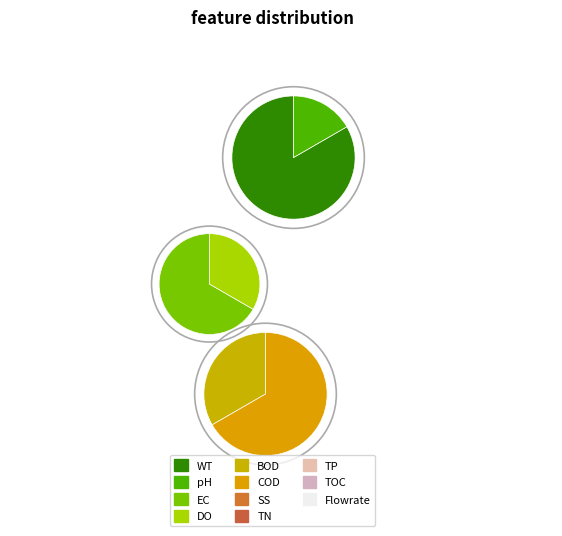

Does 30 account for over 50% of the chart?

No